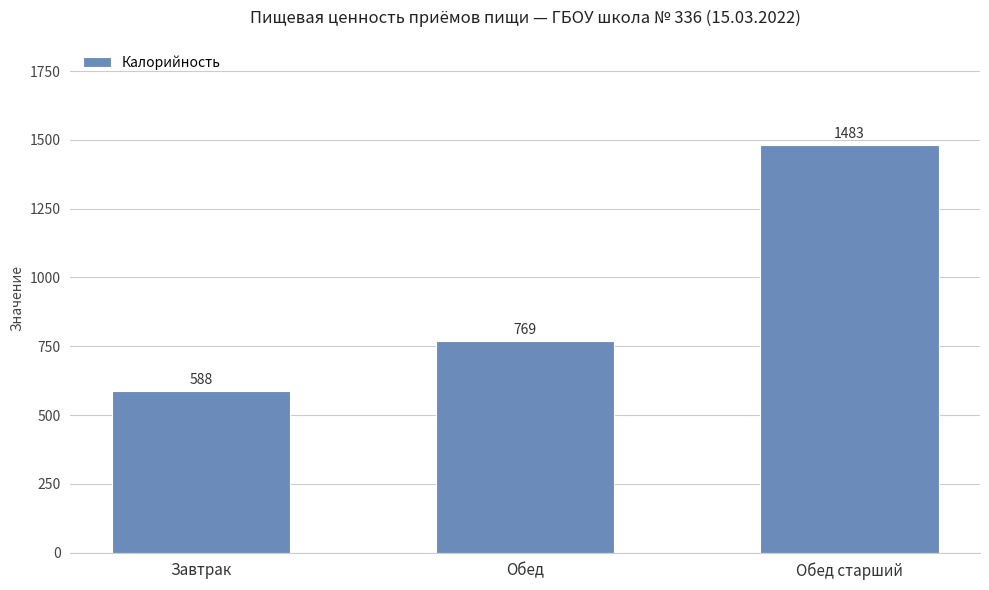

List the labels in order of value, smallest first.

Завтрак, Обед, Обед старший